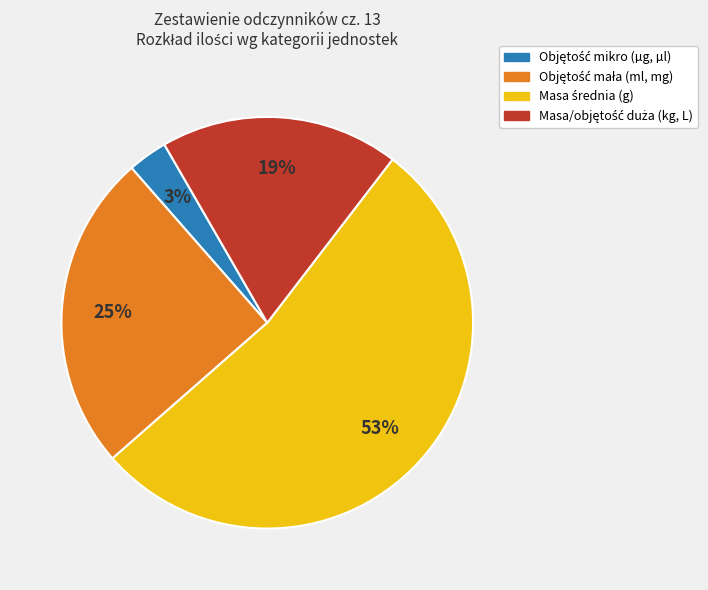

To the nearest percent, what is the difference between the largest and smallest slice percentages?

50%